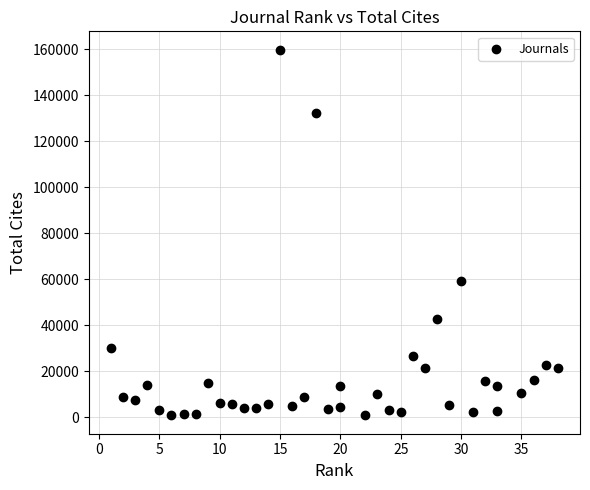

What Y value in the scatter plot is closest to 80316?

59340